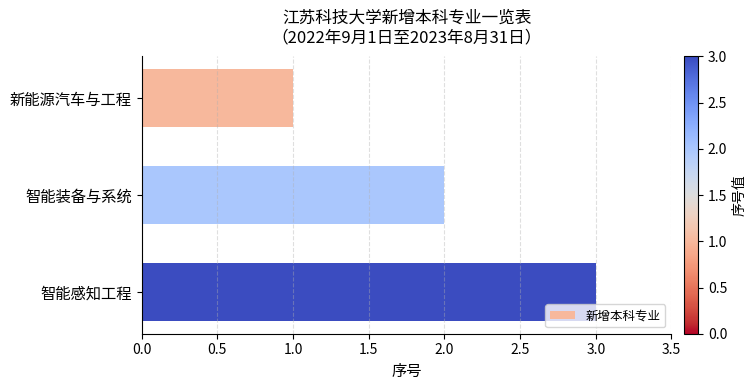

Where is the data nearest to the value 2?

智能装备与系统